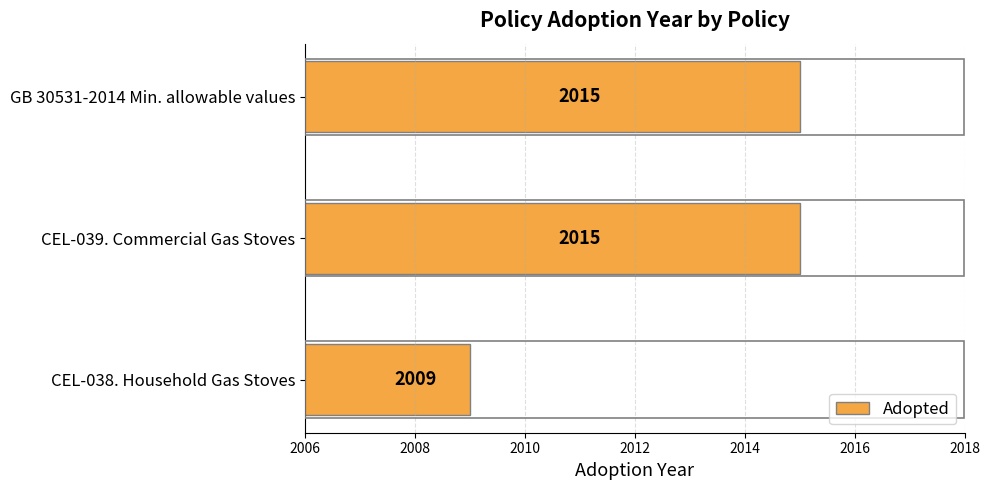

The chart shows a value of 2015 at CEL-039. Commercial Gas Stoves. True or false?

True